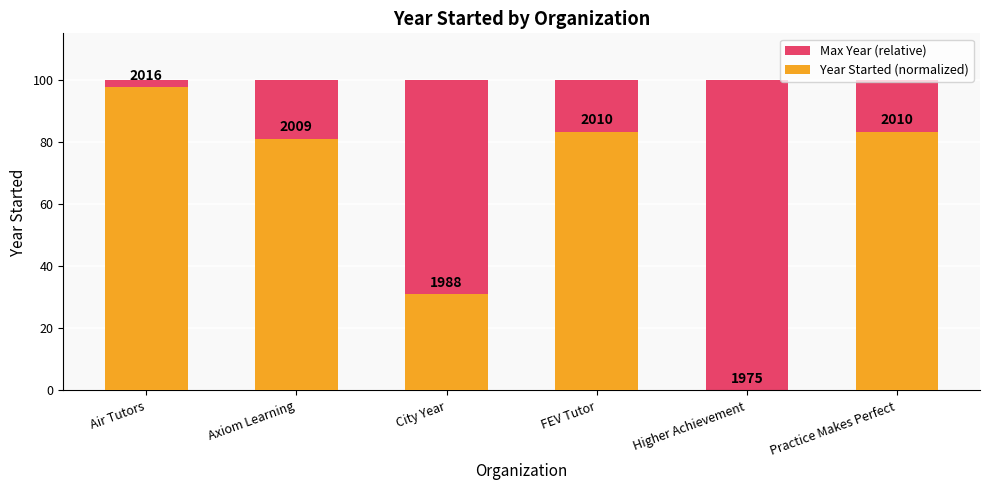

Rank the series by their maximum value, from lowest to highest.

Year Started (normalized), Max Year (relative)